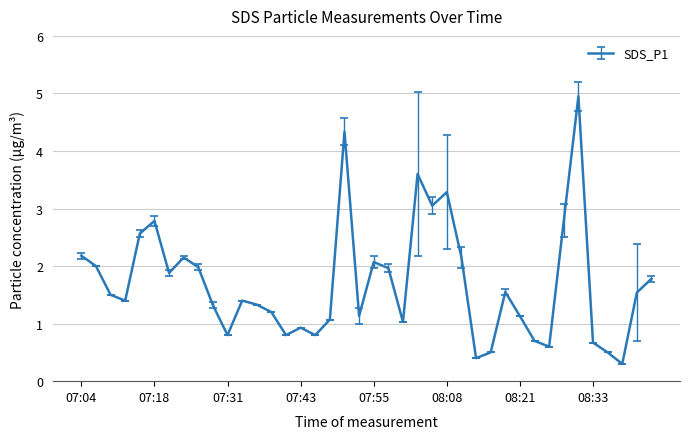

What is the smallest value displayed?

0.3